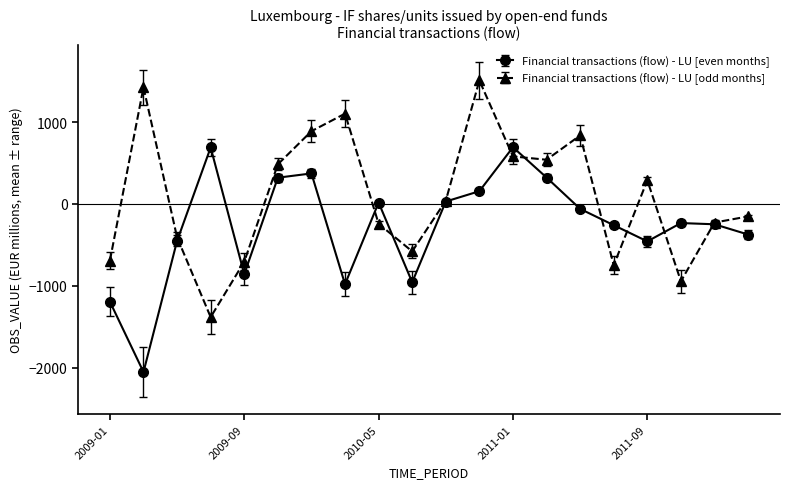

How many interior local peaks does the Financial transactions (flow) - LU [even months] series have?

5